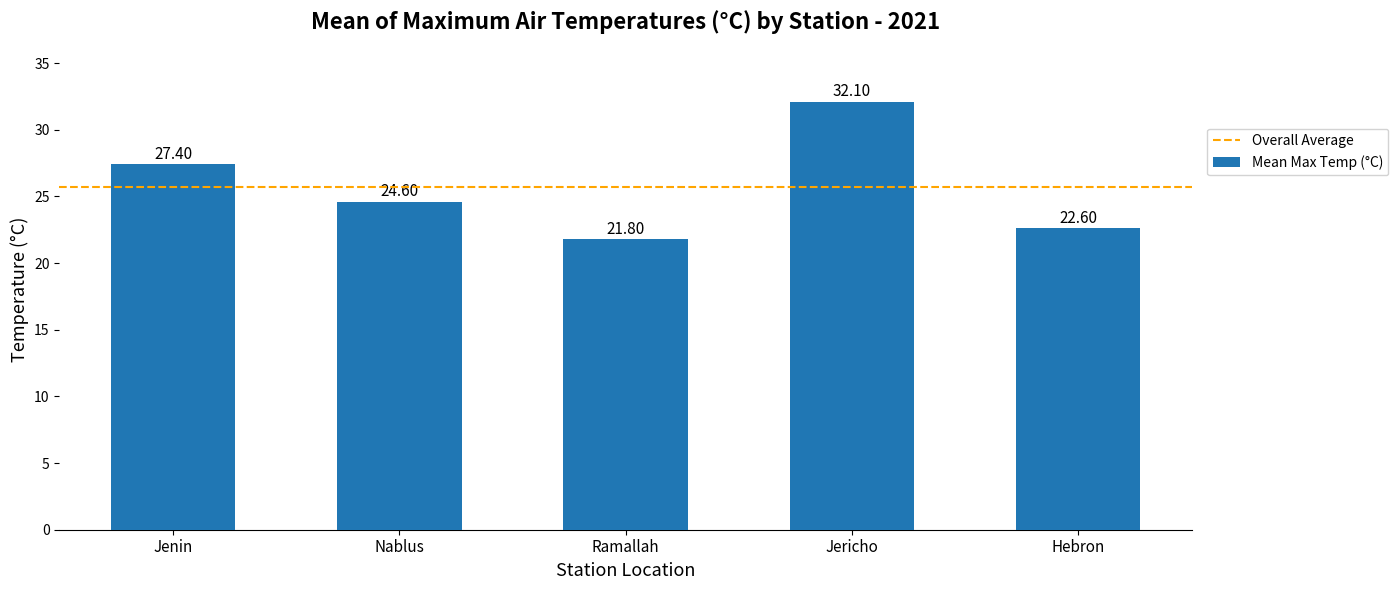

At which label does the data first exceed 24?

Jenin